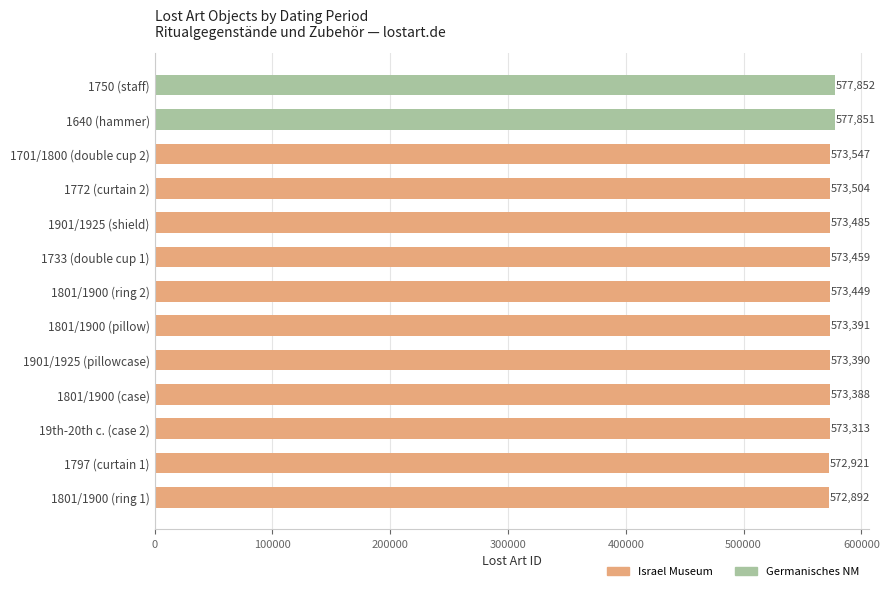

Does the chart contain stacked bars?

No